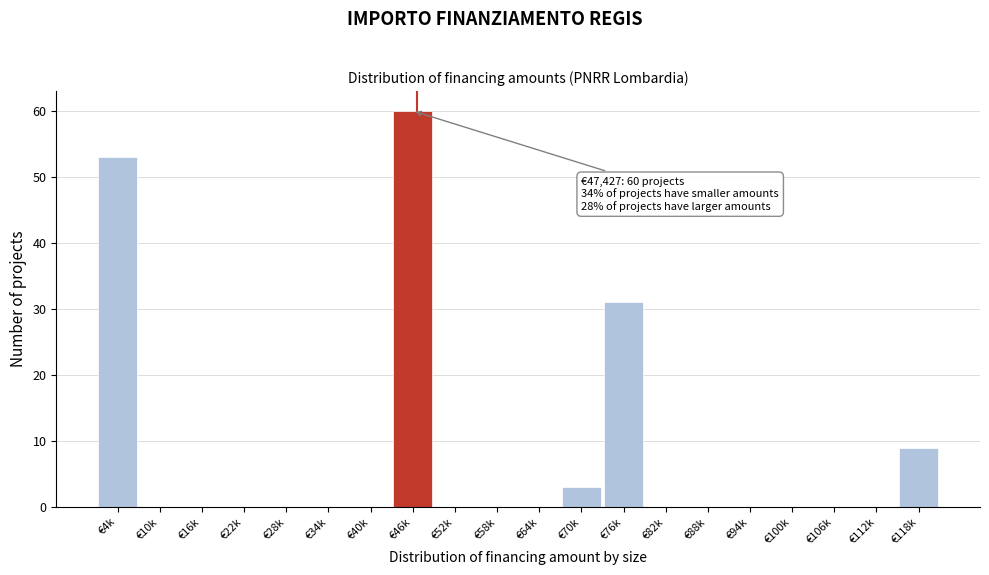

Reading left to right, extract all data points from this chart.

€4k=53	€10k=0	€16k=0	€22k=0	€28k=0	€34k=0	€40k=0	€46k=60	€52k=0	€58k=0	€64k=0	€70k=3	€76k=31	€82k=0	€88k=0	€94k=0	€100k=0	€106k=0	€112k=0	€118k=9